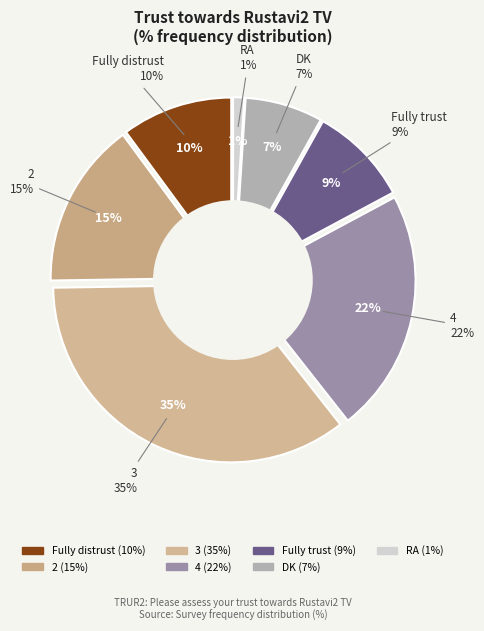

To the nearest percent, what is the average slice percentage?

14%